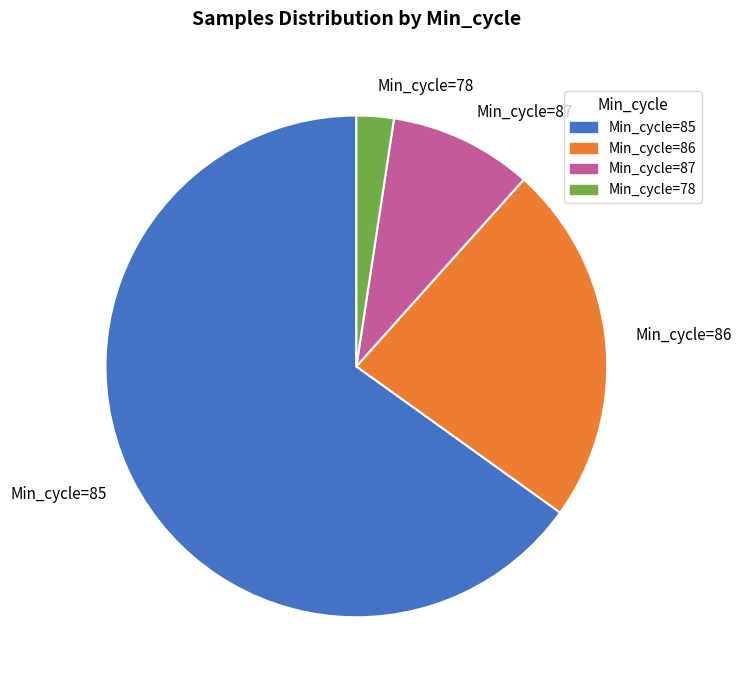

How many segments does this pie chart have?

4